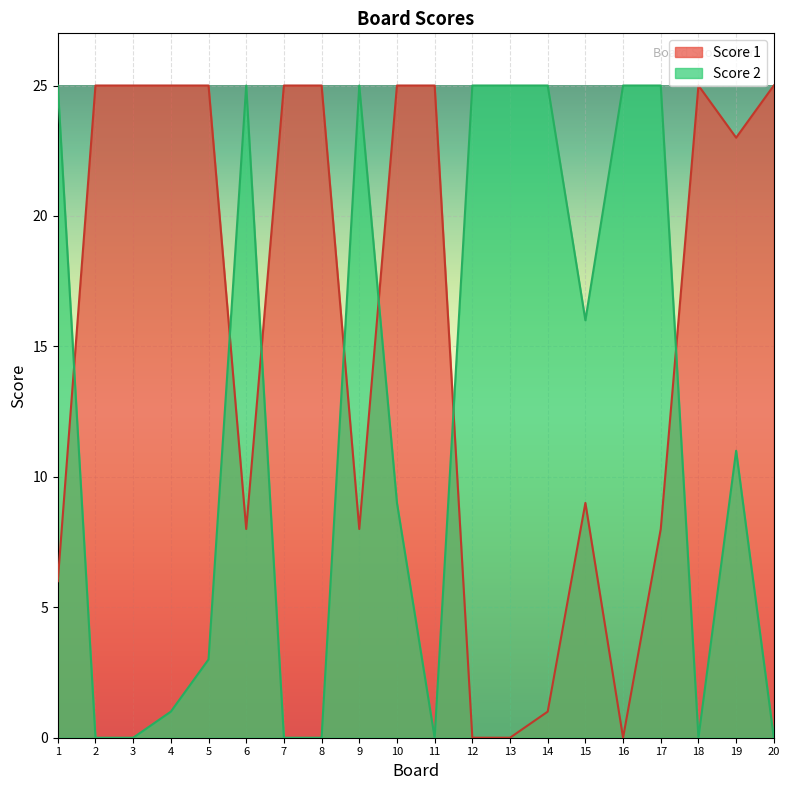

How many data points does each series have?

20